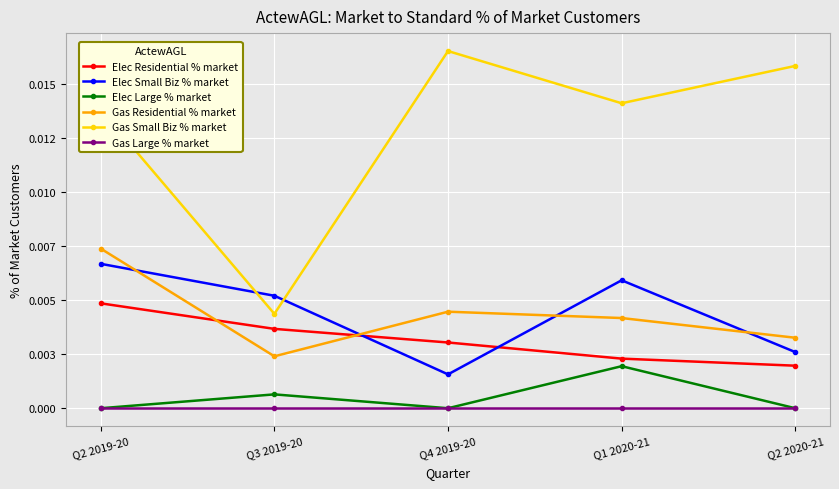

Between Q2 2019-20 and Q4 2019-20, which series saw the biggest shift?

Elec Small Biz % market